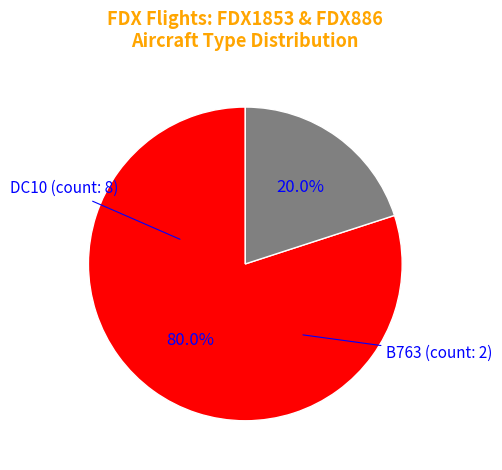

To the nearest percent, what is the average slice percentage?

50%